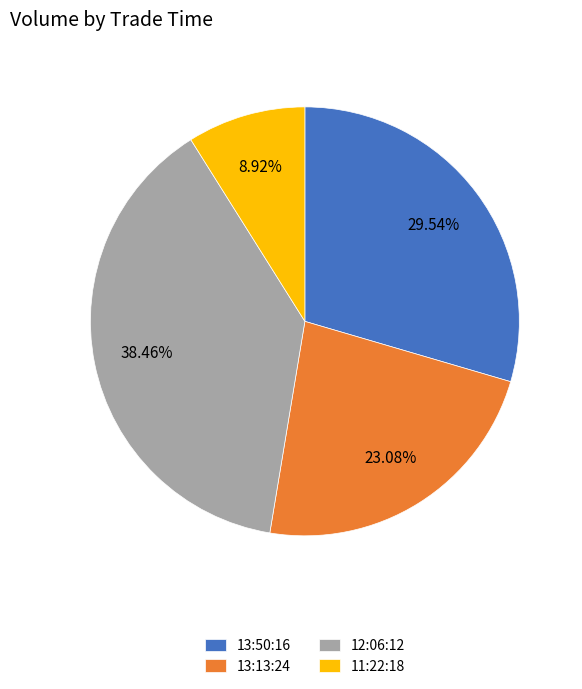

The 11:22:18 slice represents 18% of the pie. True or false?

False